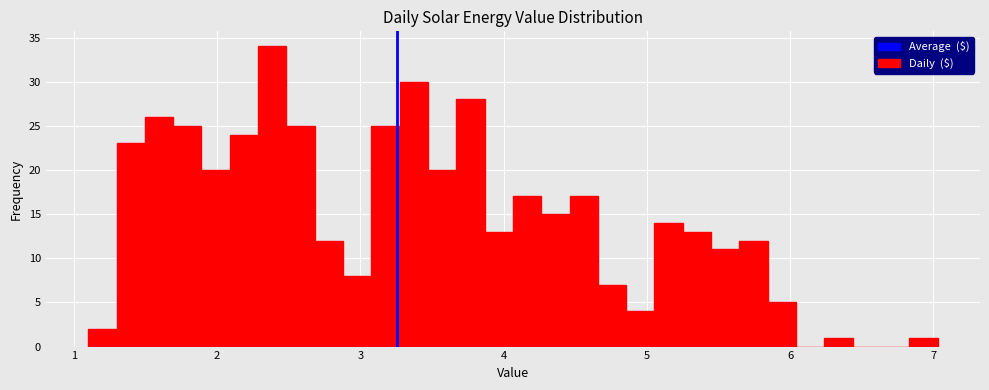

Around what value on the x-axis is the tallest bar? Give the approximate position of its centre, as read against the axis.

2.4